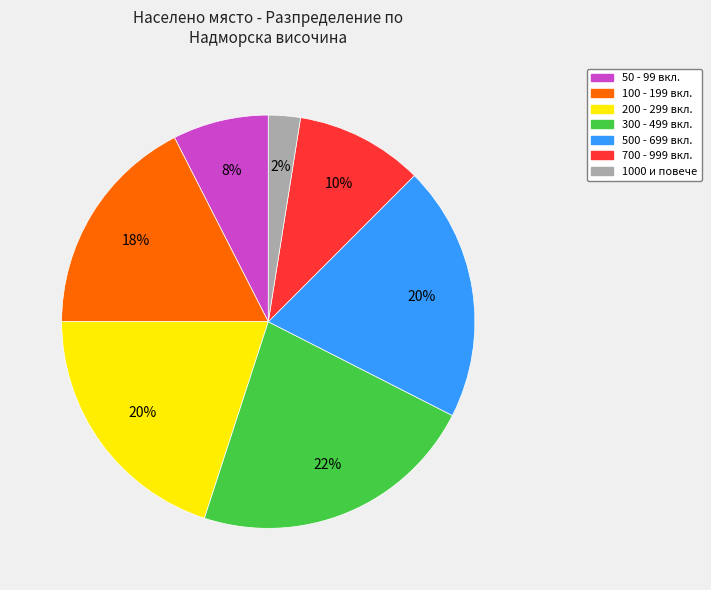

Is there any slice that represents more than half of the pie?

No